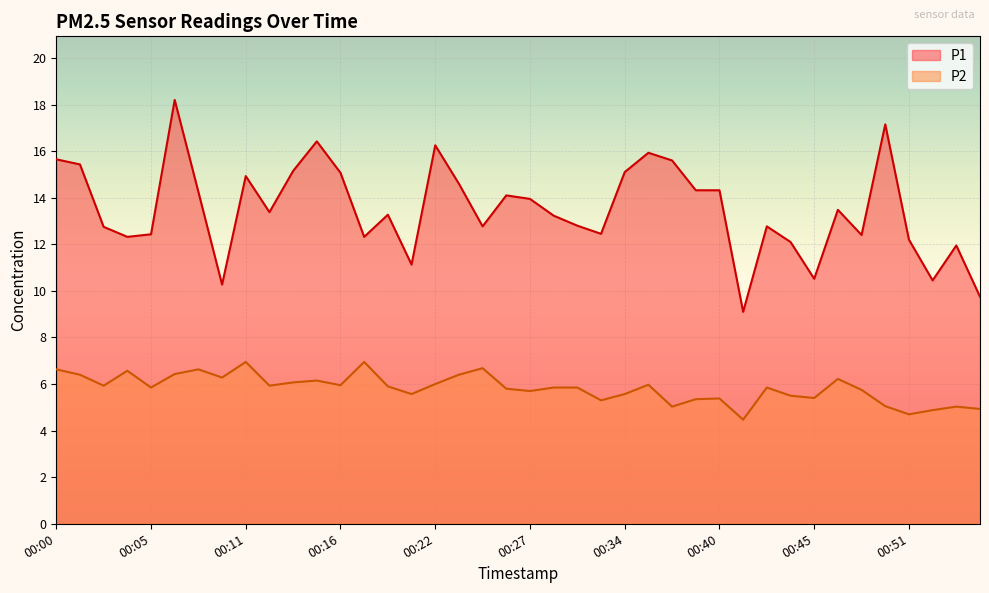

What are all the series names shown in the legend?

P1, P2